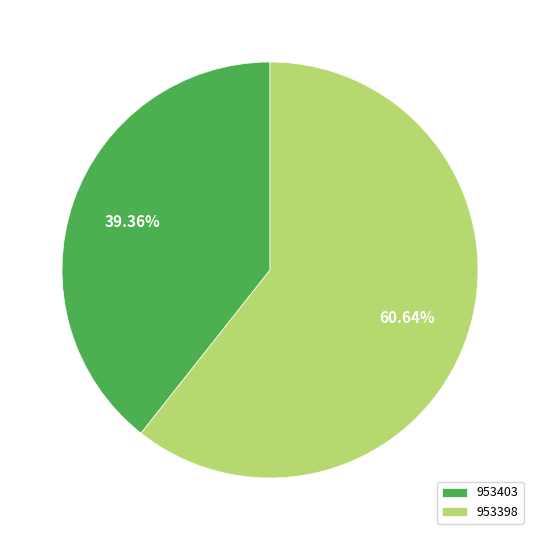

What is the majority slice?

953398